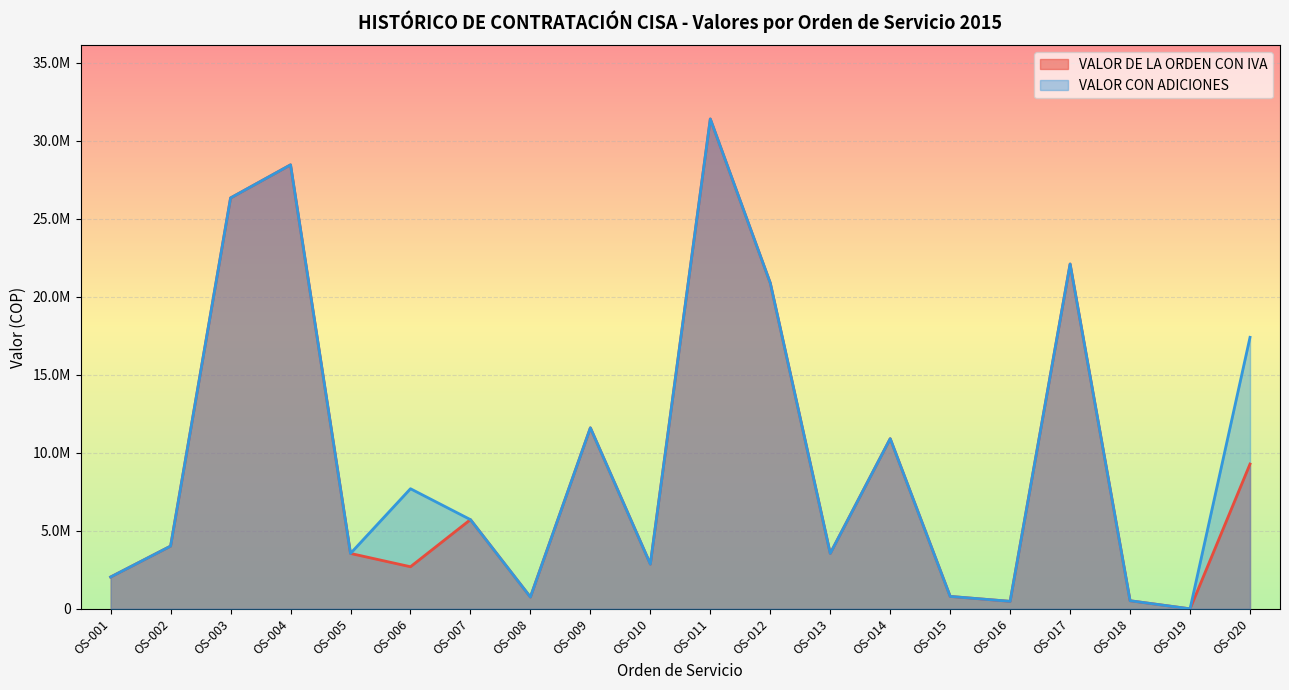

Reading left to right, transcribe all the data shown in this chart.

VALOR DE LA ORDEN CON IVA: 2040000	4020000	26332000	28454255	3549600	2697028	5717083	754000	11600000	2864040	31392732	20880000	3549600	10905200	795760	480000	22098000	518400	0	9280000
VALOR CON ADICIONES: 2040000	4020000	26332000	28454255	3549600	7697028	5717083	754000	11600000	2864040	31392732	20880000	3549600	10905200	795760	480000	22098000	518400	0	17400000